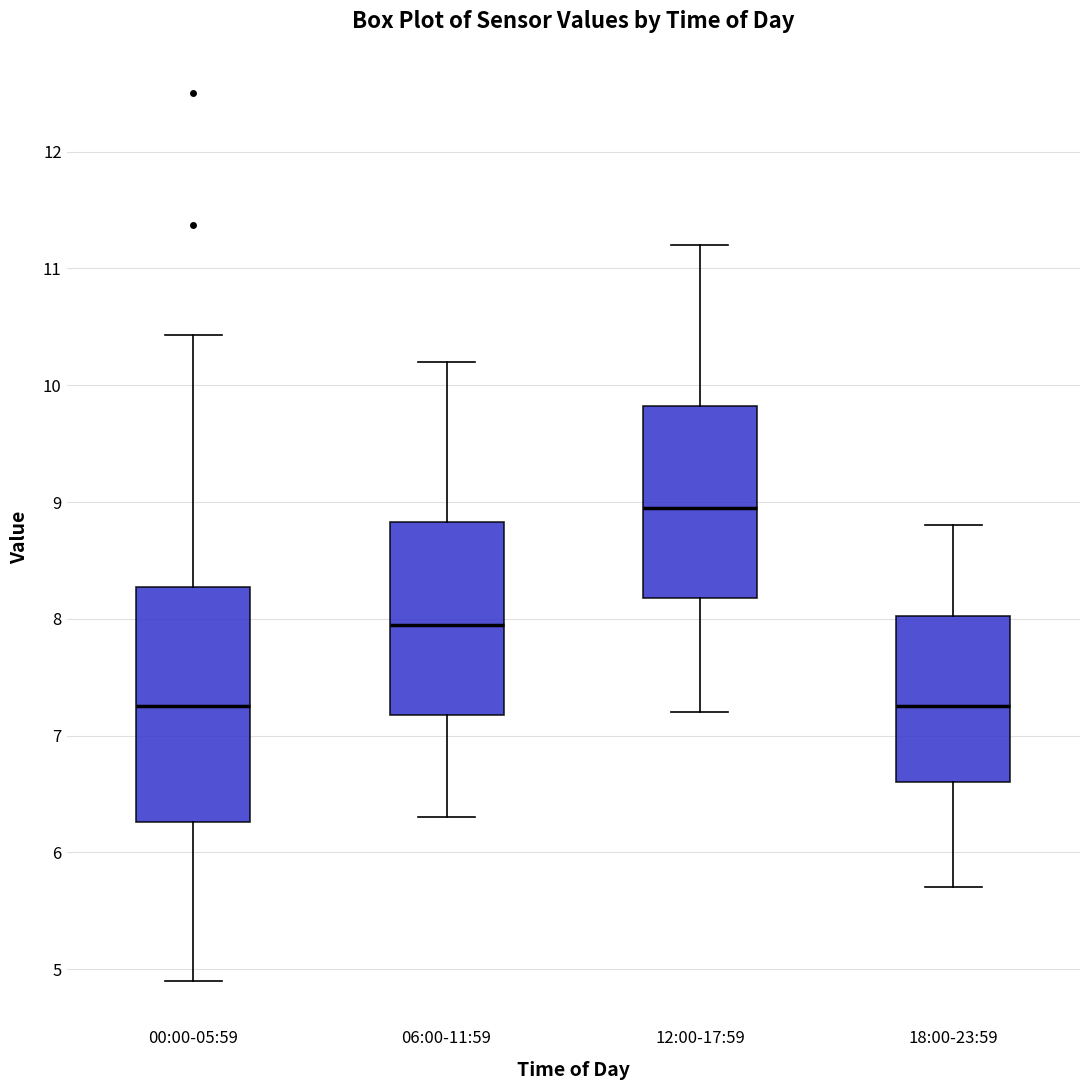

Where is the upper edge of the box for 00:00-05:59 on the y-axis? The values are not printed on the chart, so give them approximately, as read against the axis.

8.3